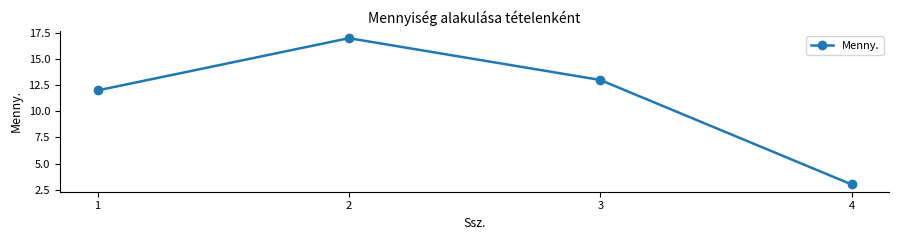

What is the difference between the maximum and minimum values?

14